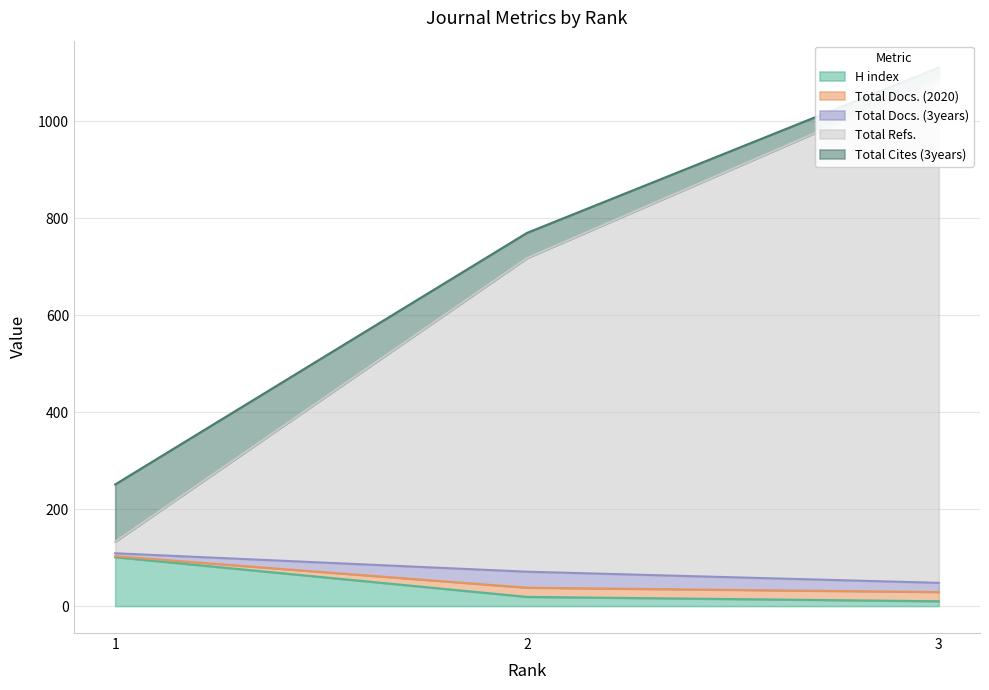

Read the Total Docs. (2020) value at 2.

38